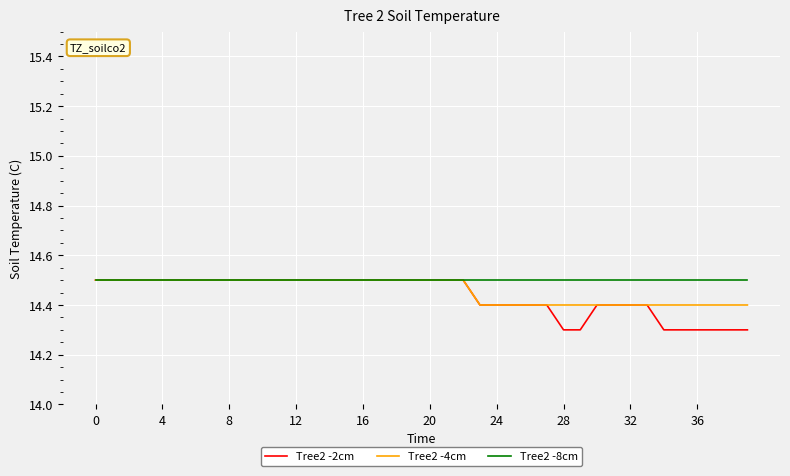

What are all the series names shown in the legend?

Tree2 -2cm, Tree2 -4cm, Tree2 -8cm